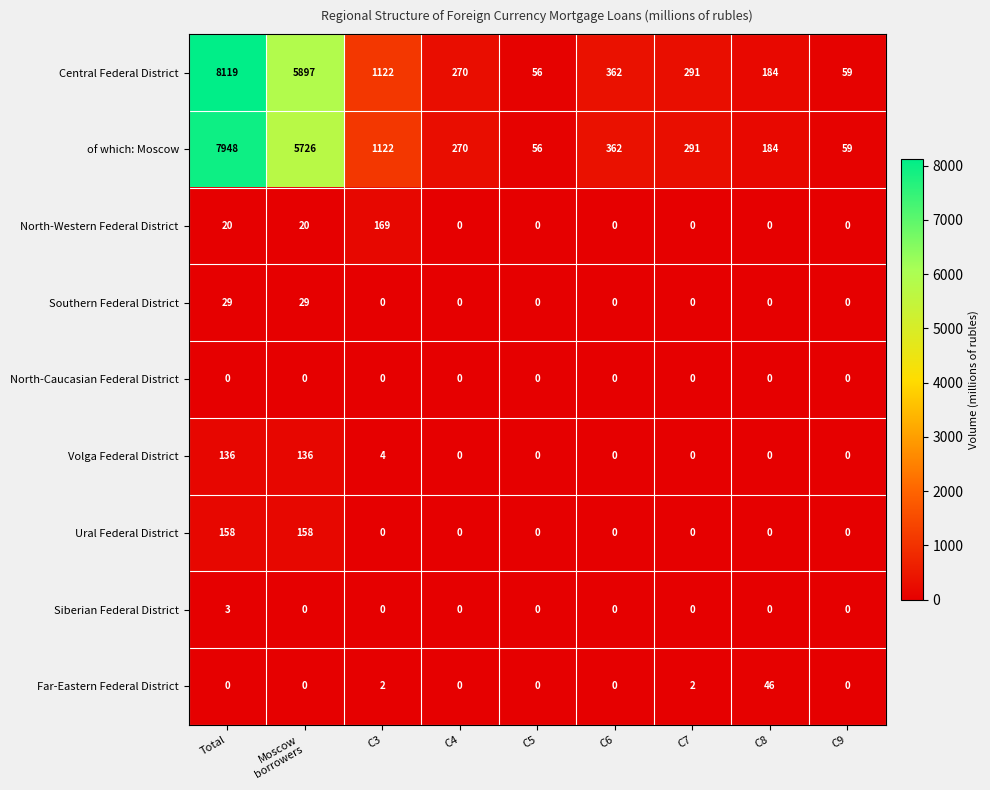

What is the maximum value shown in the chart?

8119